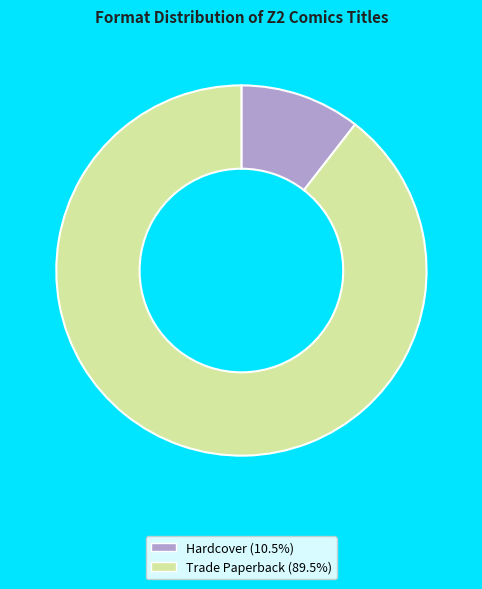

Between Hardcover and Trade Paperback, which is larger?

Trade Paperback